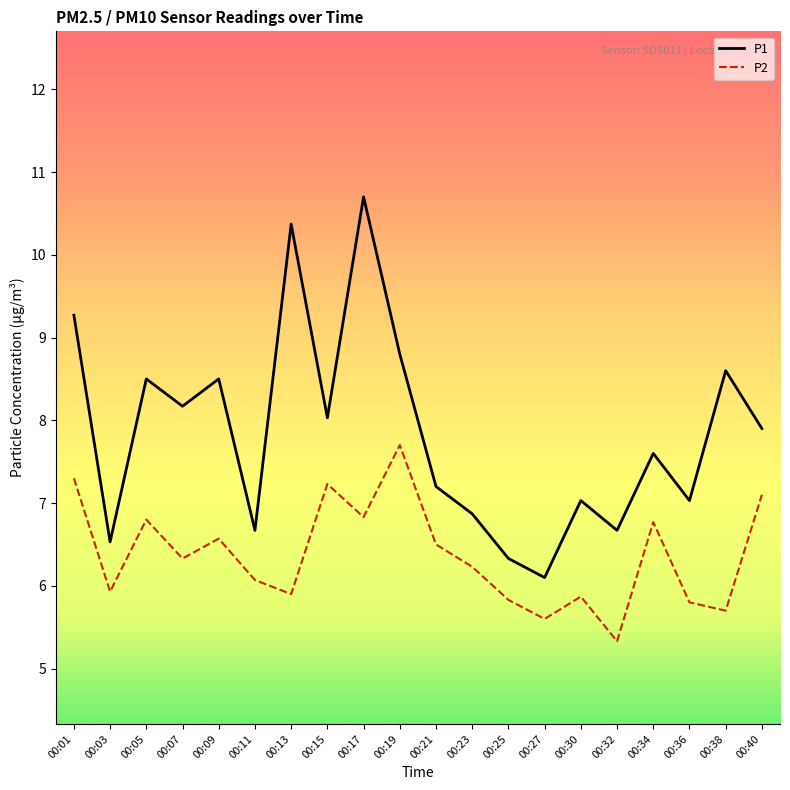

True or false: P1 has more than 0 interior local peaks.

True